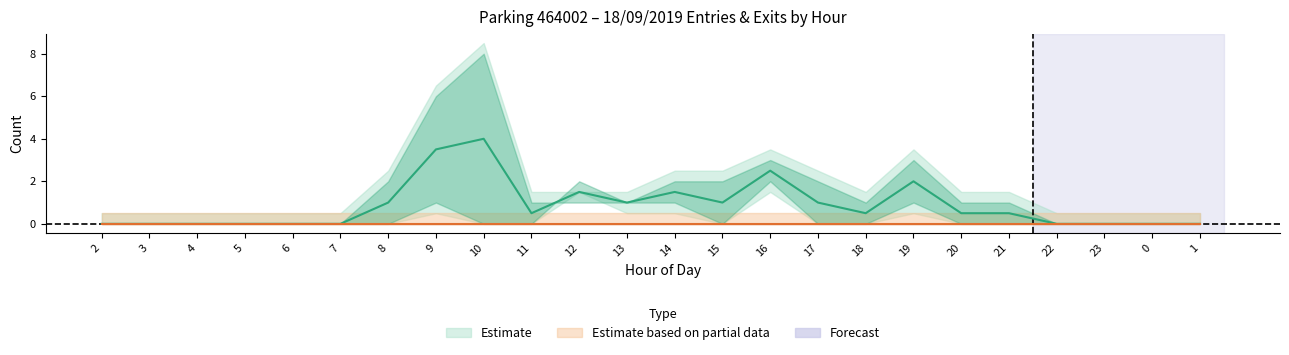

How many lines are shown in the chart?

4